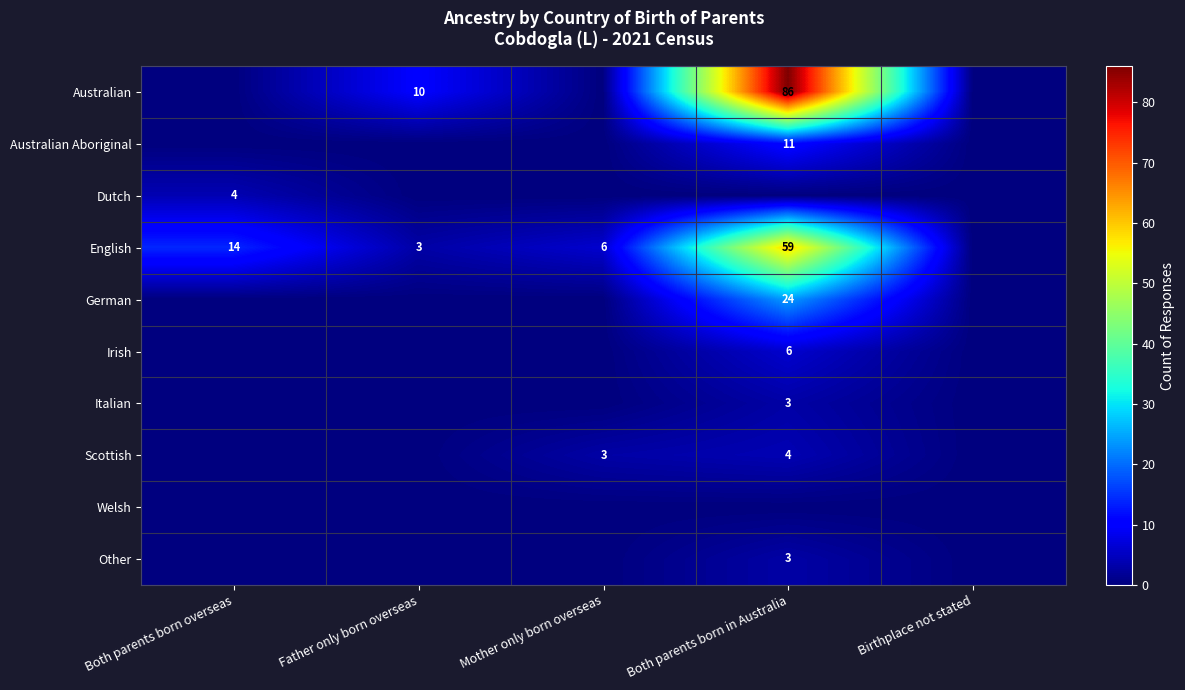

At how many categories does at least one series exceed 41?

1